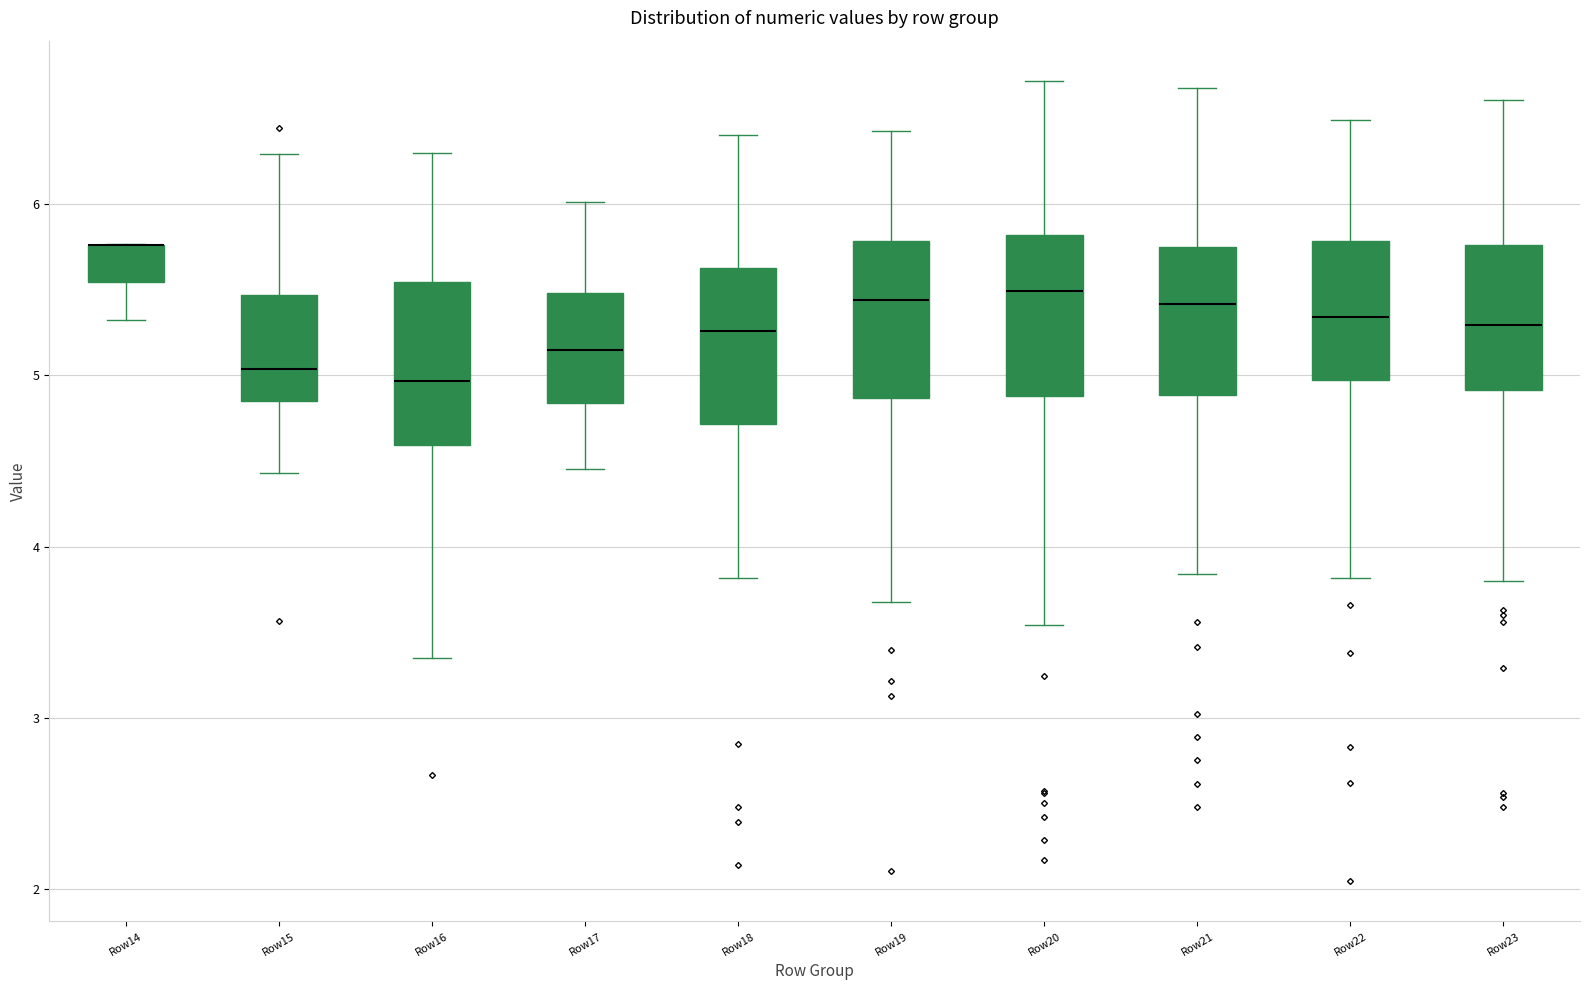

Where does the median line of the box for Row15 sit on the y-axis? The values are not printed on the chart, so give them approximately, as read against the axis.

5.0